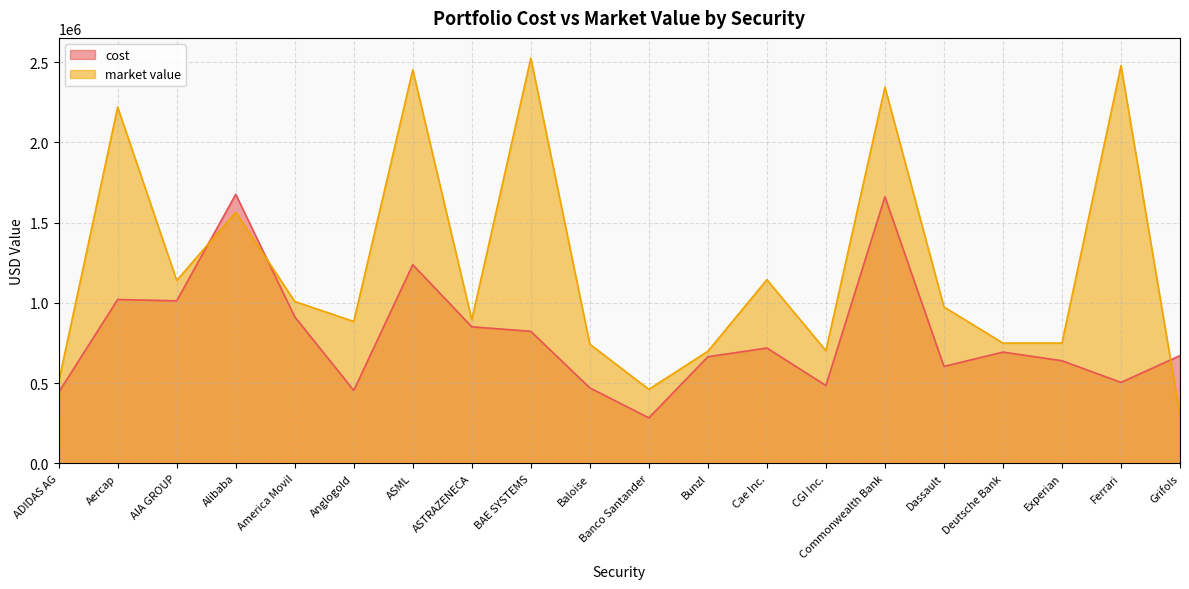

What is the label of the 3rd point from the left?

AIA GROUP